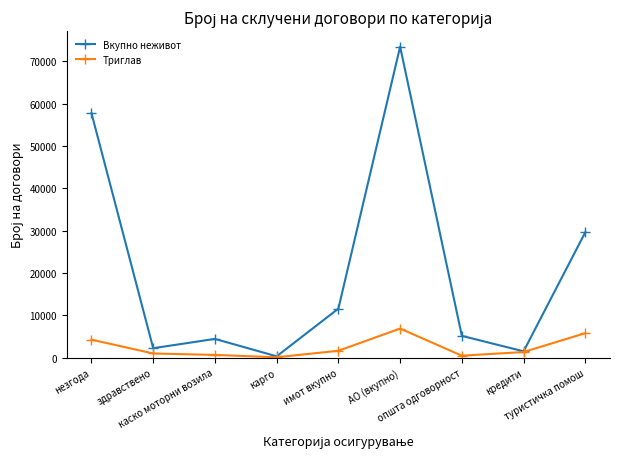

What is the total value across all series at АО (вкупно)?

80324